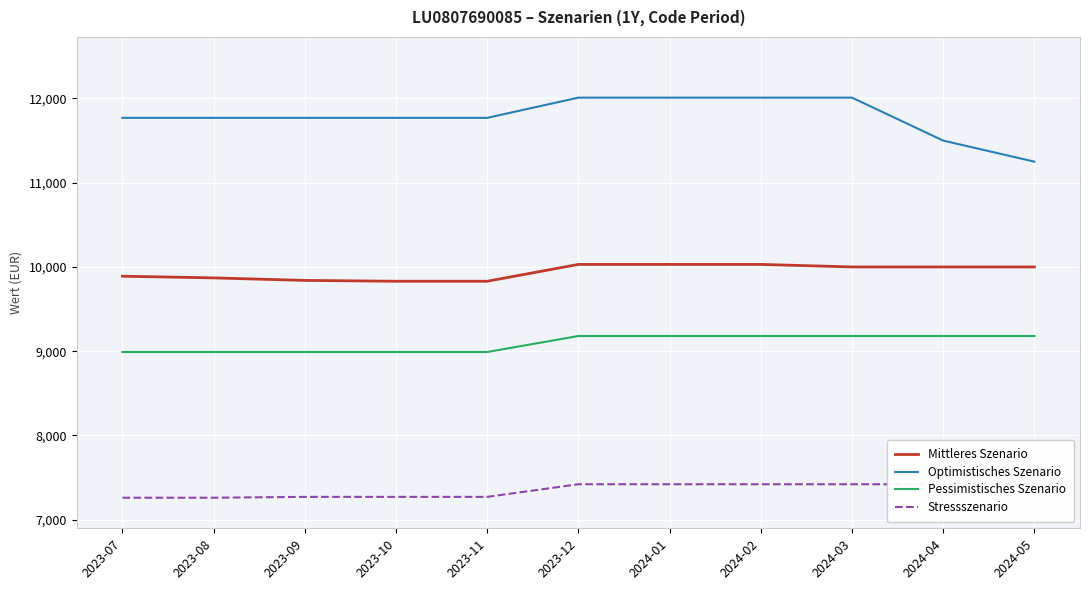

Which series has the largest range (max minus min)?

Optimistisches Szenario